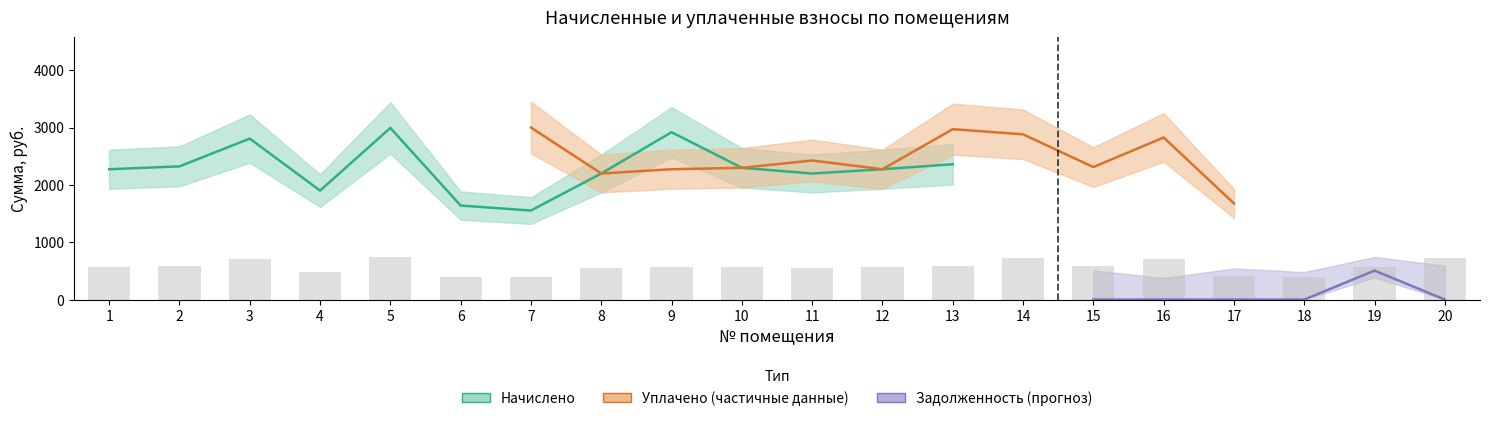

How many groups of bars are there?

20